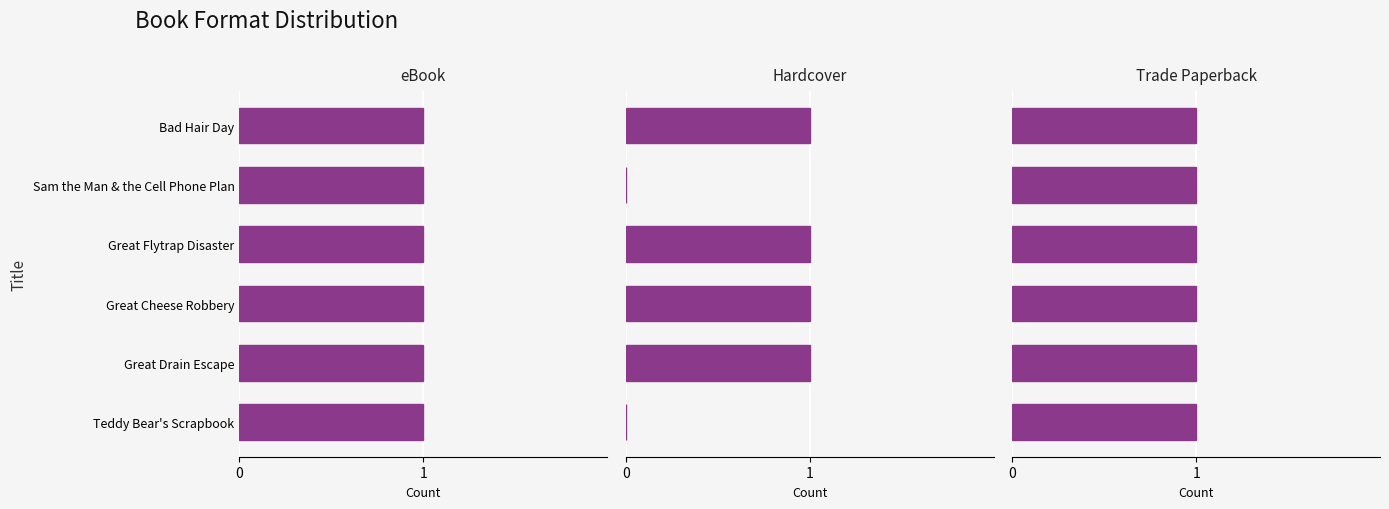

What is the average value of the Hardcover series?

0.7